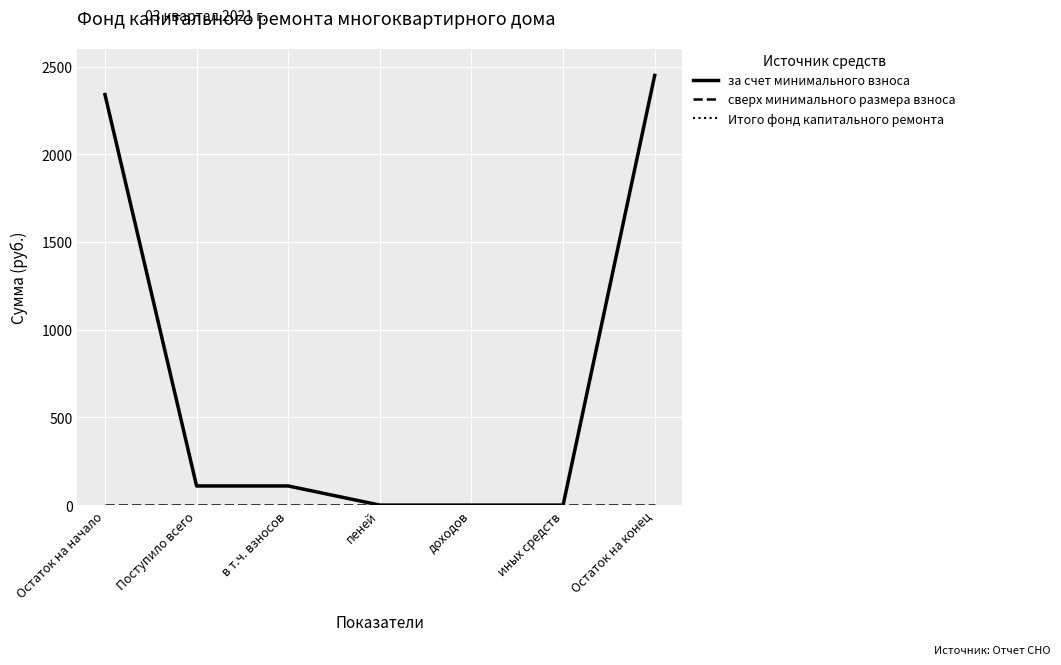

Between Поступило всего and иных средств, which is larger?

Поступило всего